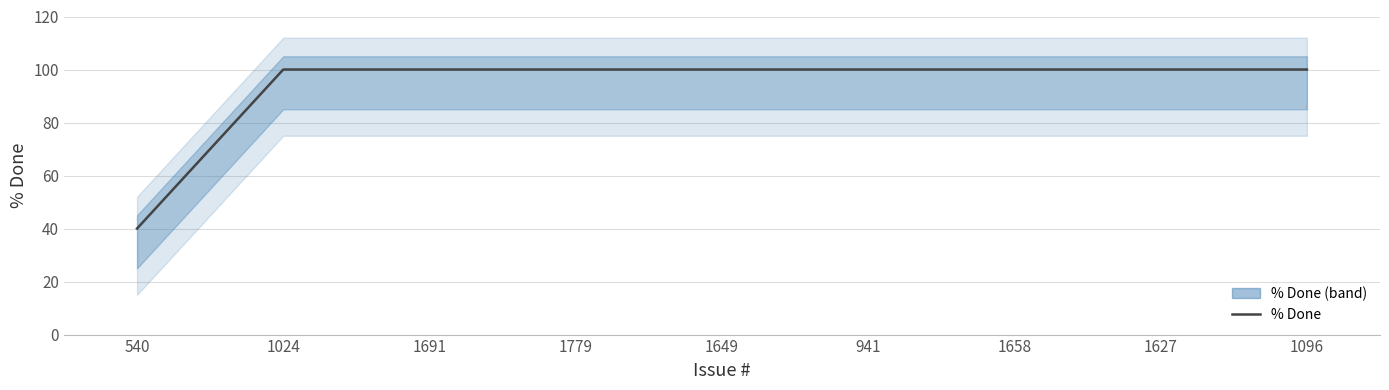

True or false: the data shows 53 at 1649.

False